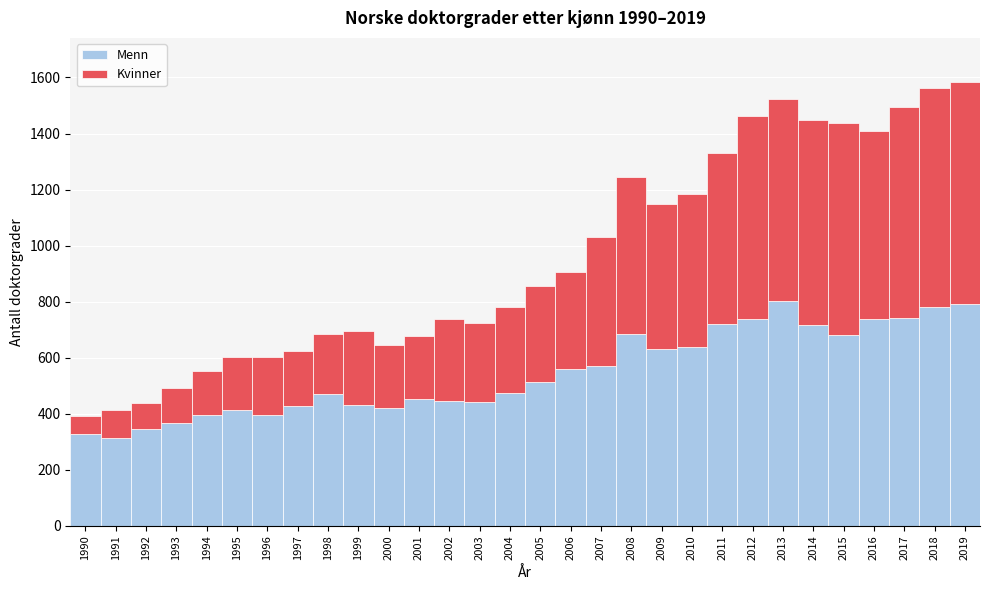

What is the total value across all series at 2017?

1493